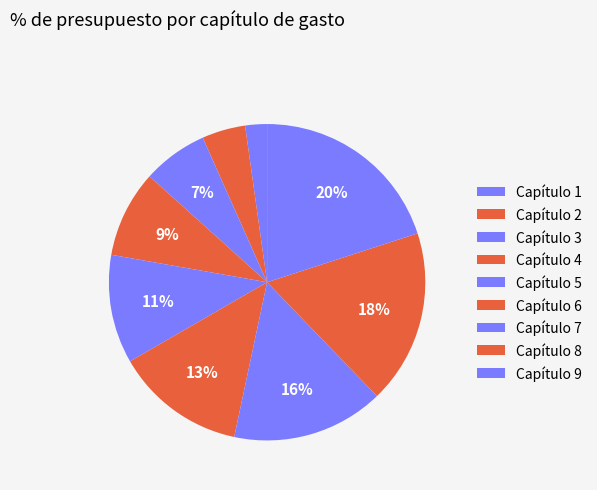

To the nearest percent, what is the combined percentage of Capítulo 4 and Capítulo 5?

20%